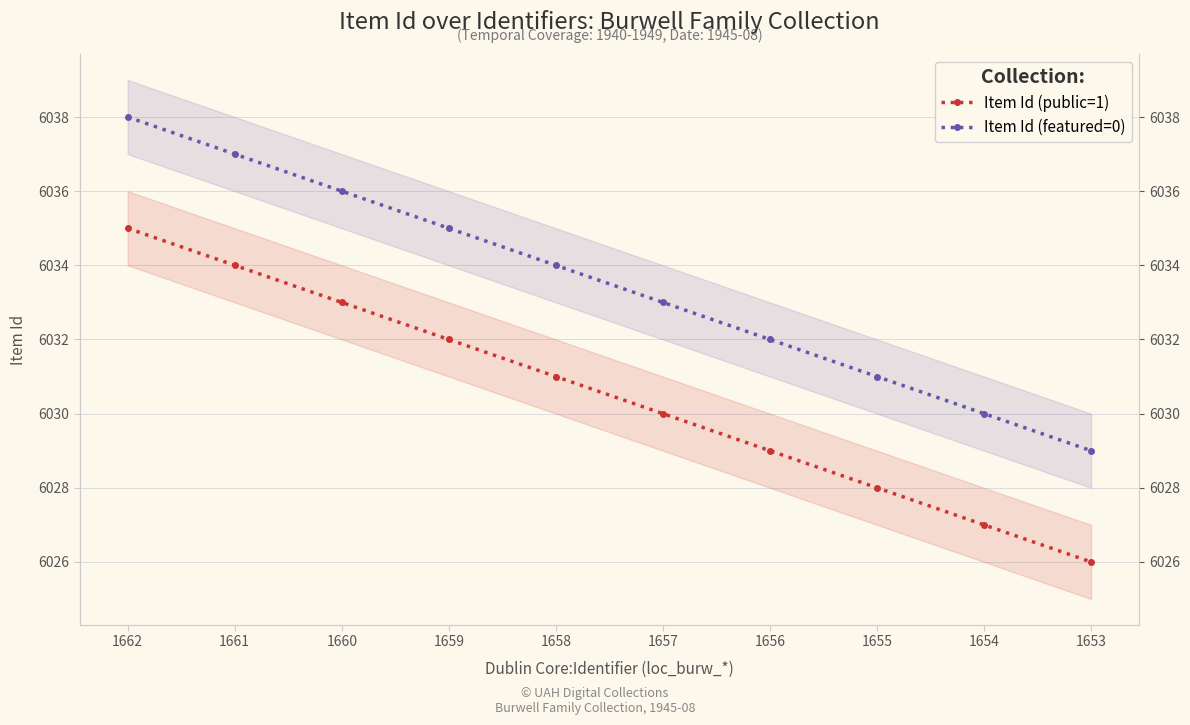

What is the smallest value displayed?

6026